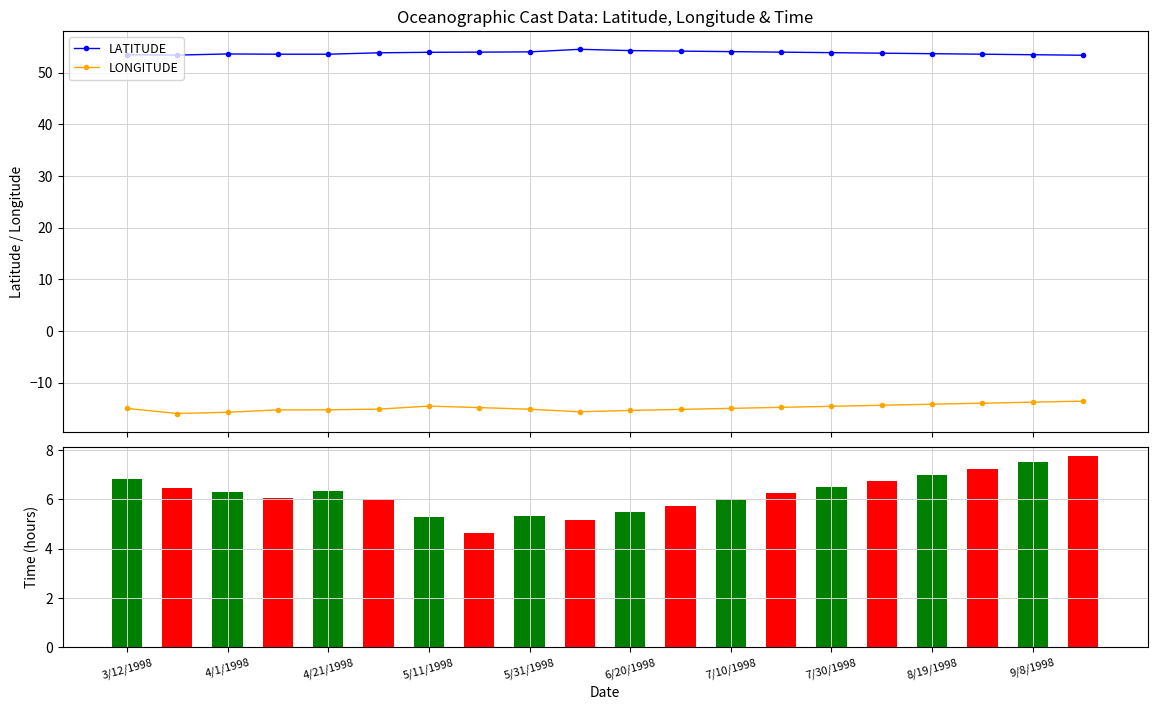

Rank the series by their maximum value, from lowest to highest.

LONGITUDE, LATITUDE